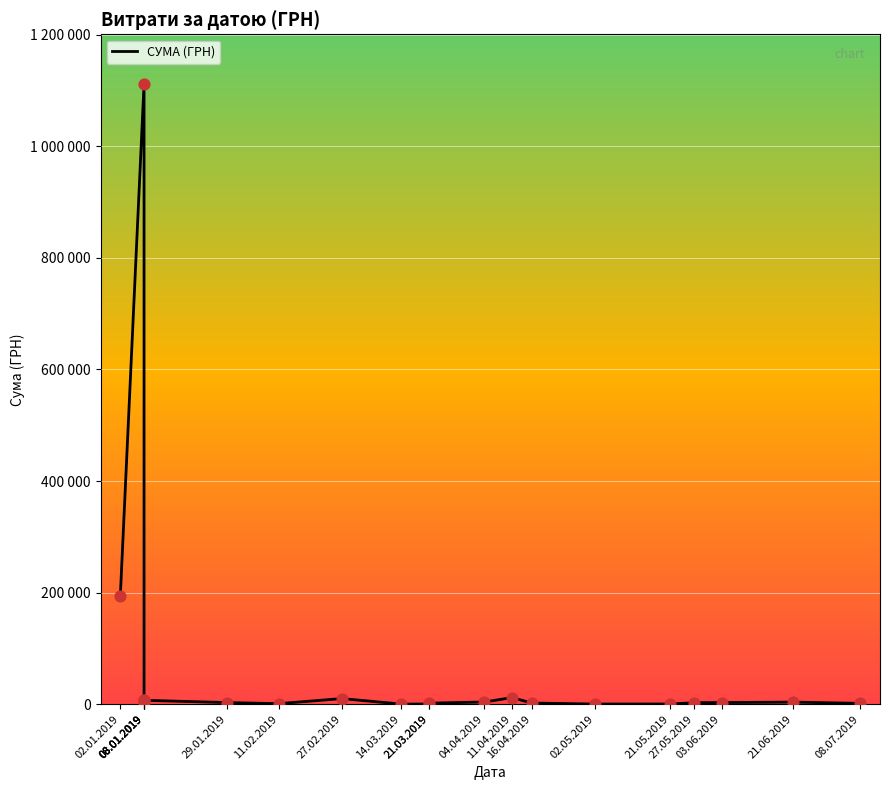

Between 21.06.2019 and 14.03.2019, which is larger?

21.06.2019